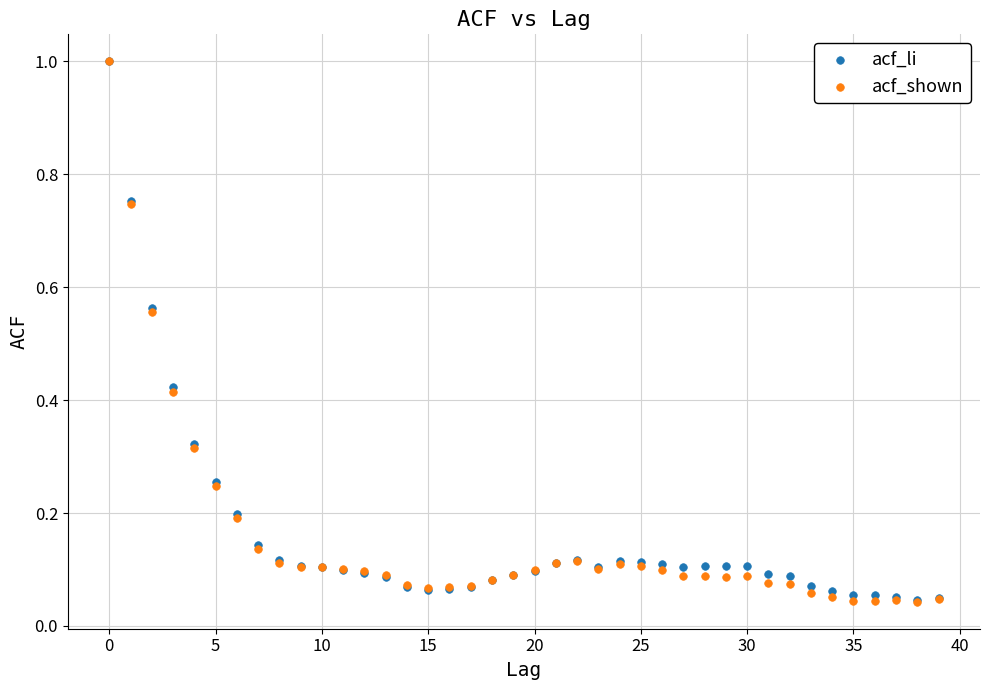

What are all the series names shown in the legend?

acf_li, acf_shown